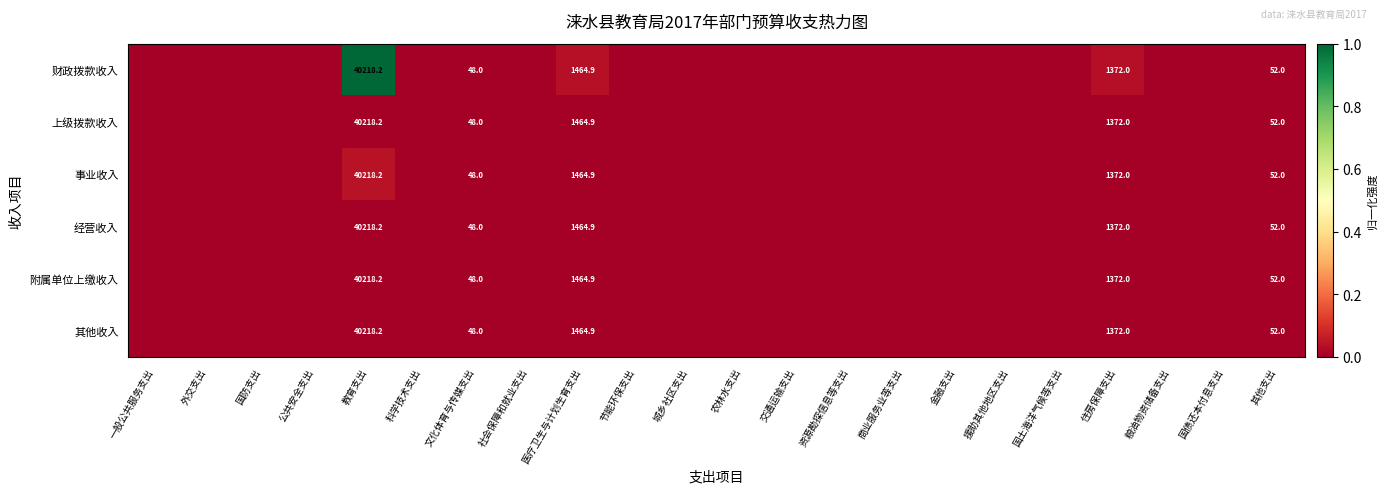

Is it true that 财政拨款收入 equals 19.5 at 文化体育与传媒支出?

False